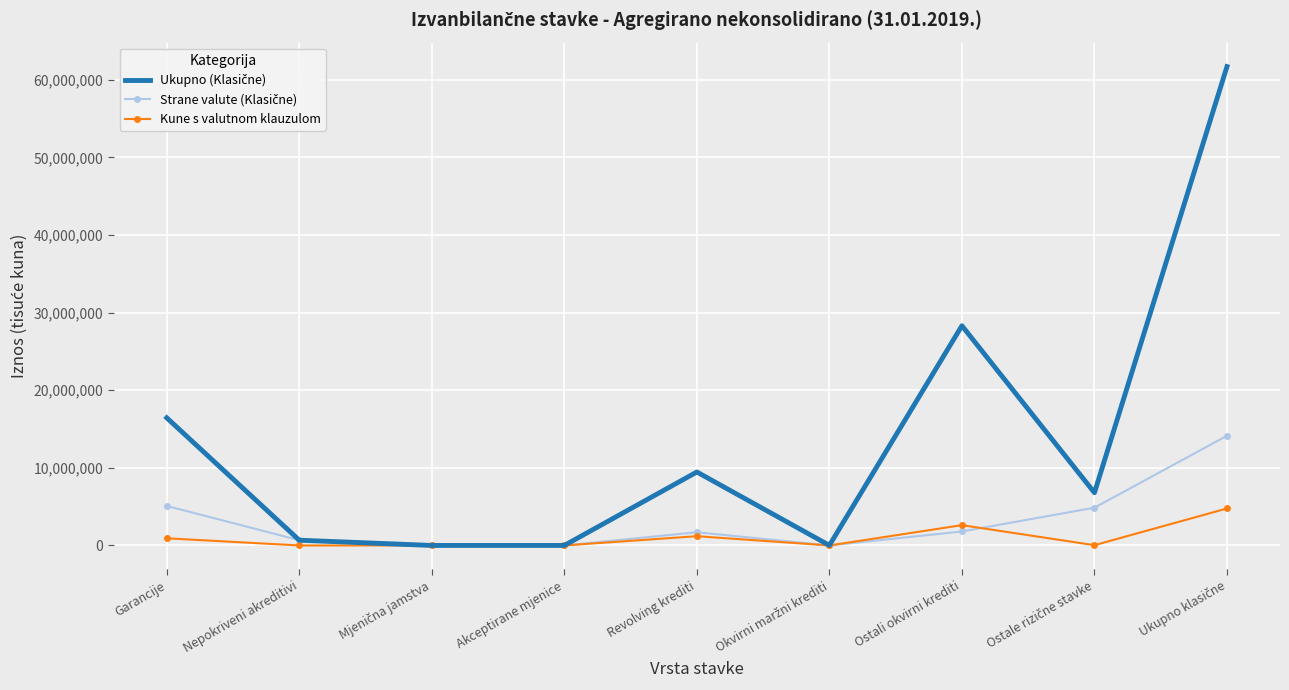

What is the maximum value for Kune s valutnom klauzulom?

4764719